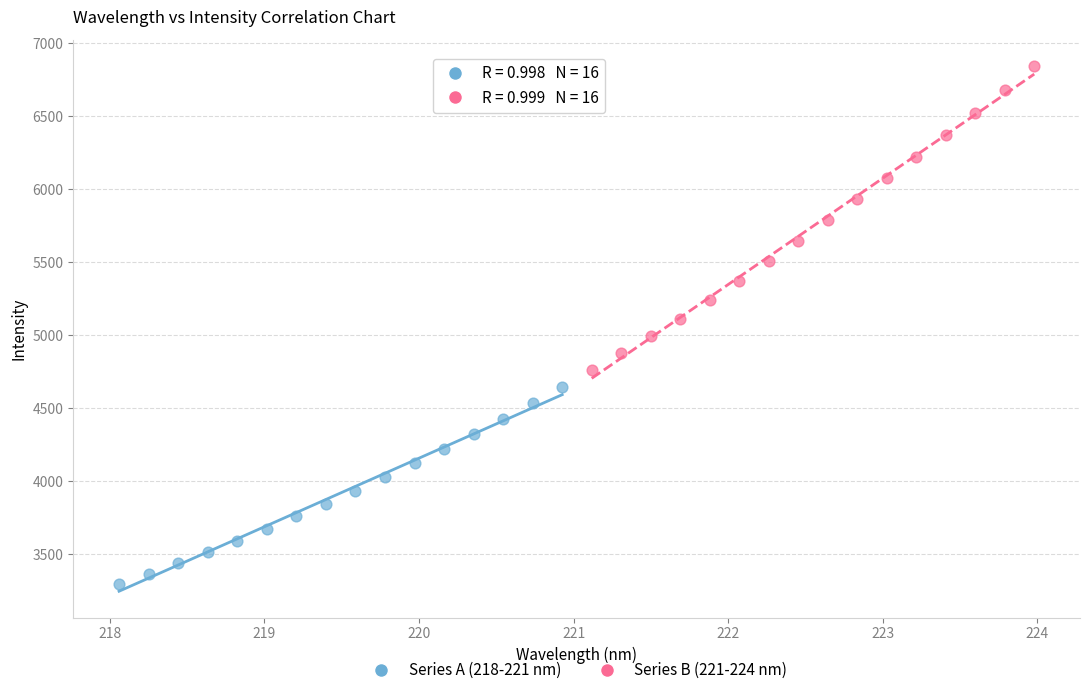

Which series contains the lowest Y value?

Series A (218-221 nm)